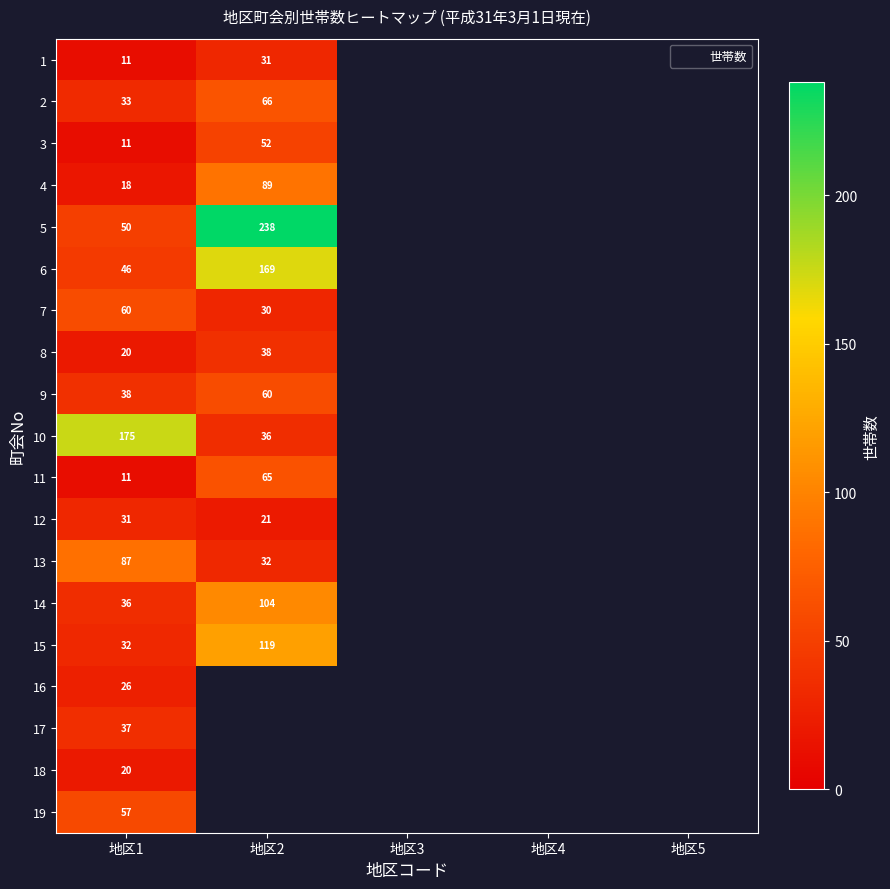

At which label does 17 reach its minimum?

地区1